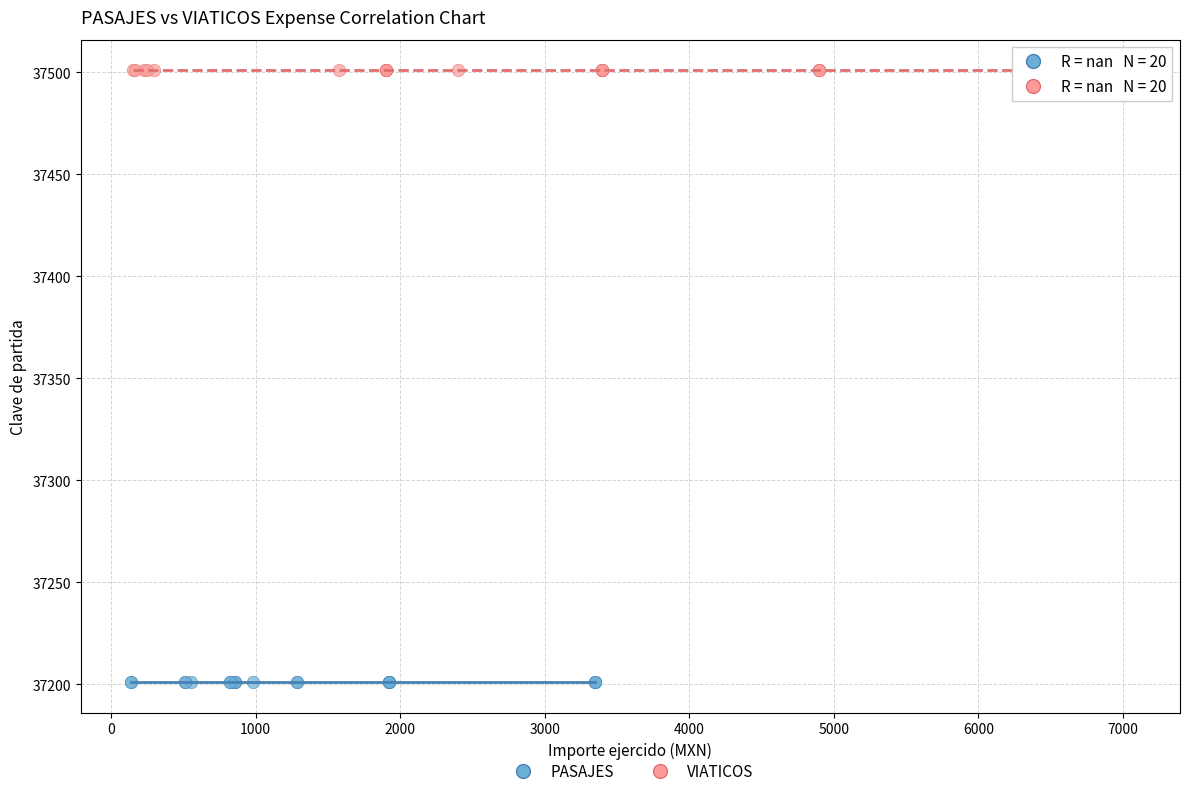

Which series contains the highest Y value?

VIATICOS